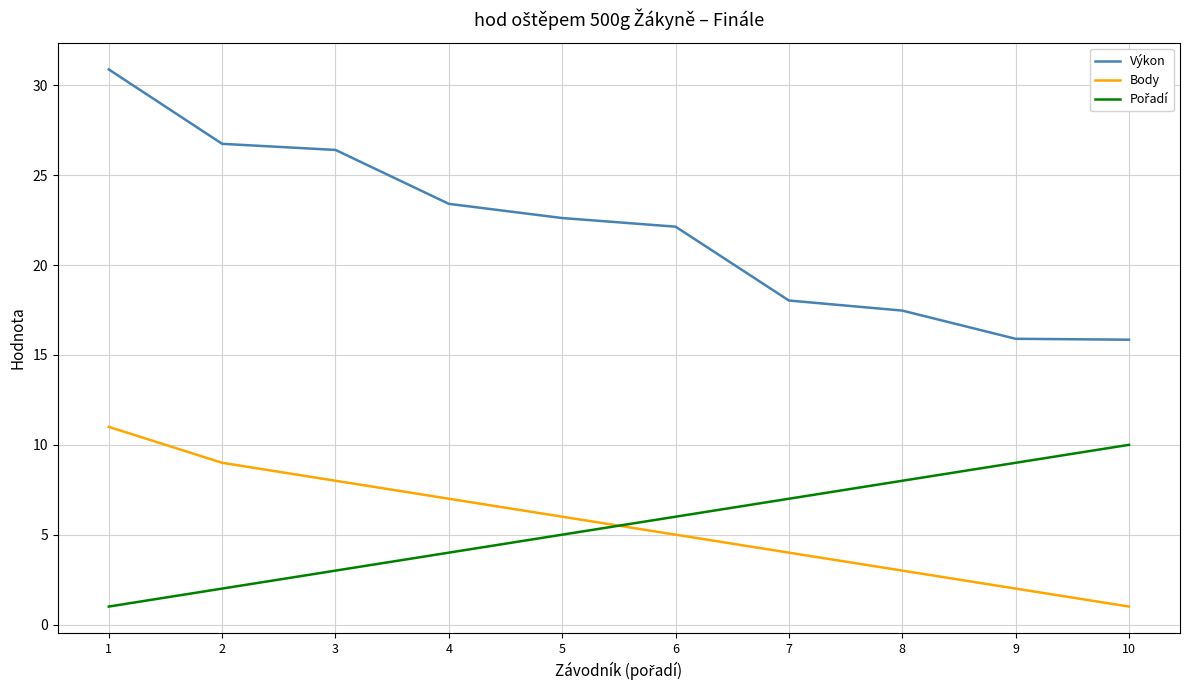

Which series has the largest range (max minus min)?

Výkon